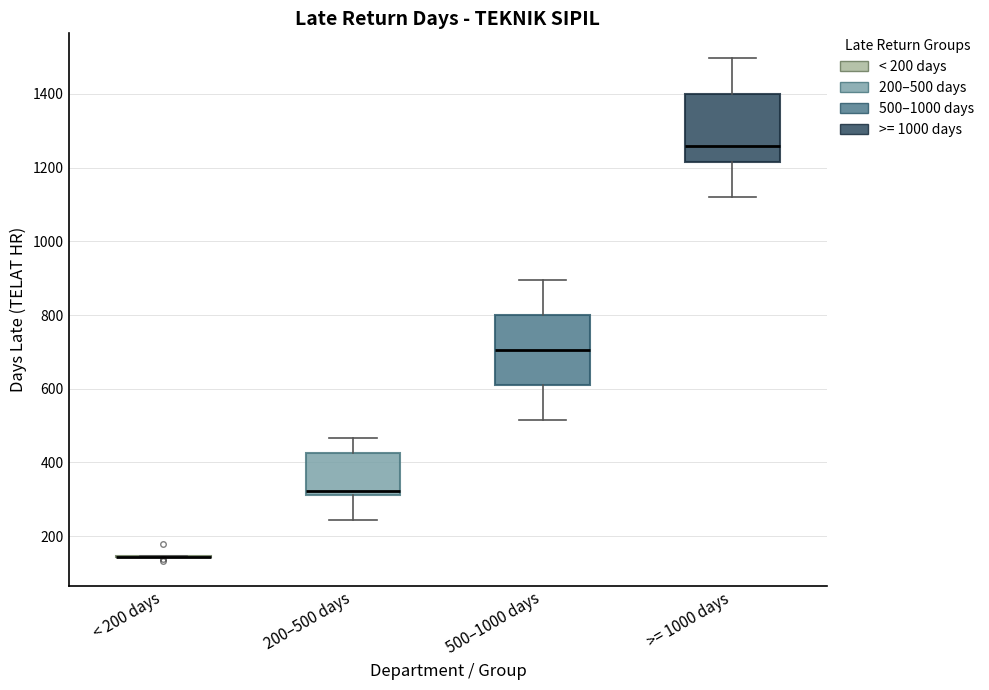

Reading left to right, transcribe this box plot: for each box, give where its median line is, the range the box spans, and where its two whiskers end, as read against the y-axis. The values are not printed on the chart, so give them approximately, as read against the axis.

< 200 days: box collapsed to a line at 140, whiskers 140 to 140
200–500 days: median 320 (just above the box's lower edge), box 320 to 420, whiskers 240 to 460
500–1000 days: median 700, box 620 to 800, whiskers 520 to 900
>= 1000 days: median 1260, box 1220 to 1400, whiskers 1120 to 1500